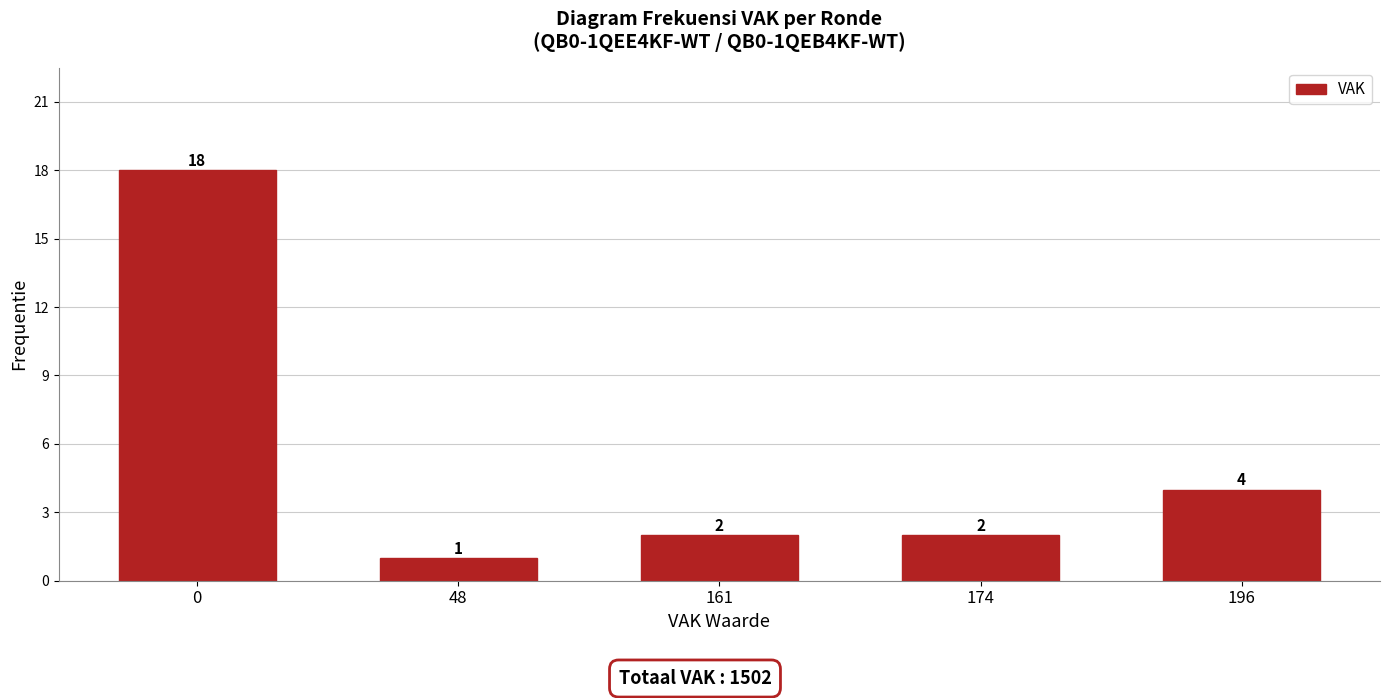

Reading right to left, extract all data points from this chart.

4	2	2	1	18